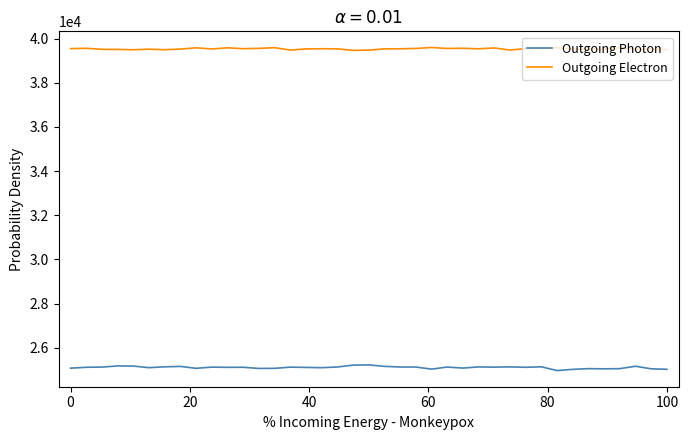

How many values in the Outgoing Photon series are below 25115?

19